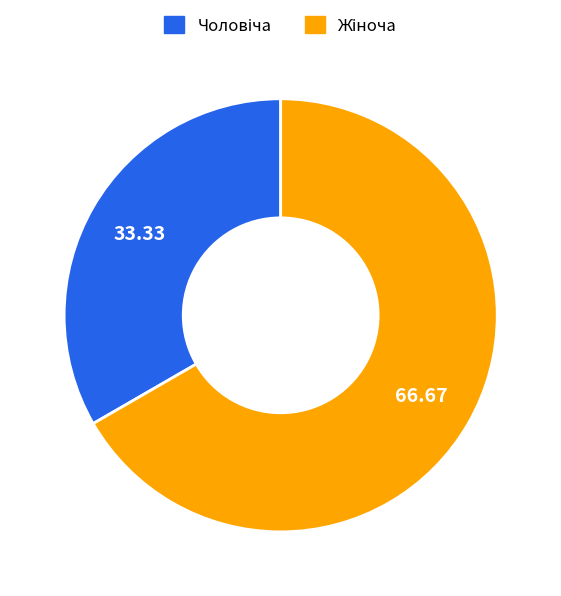

Is there any slice that represents more than half of the pie?

Yes